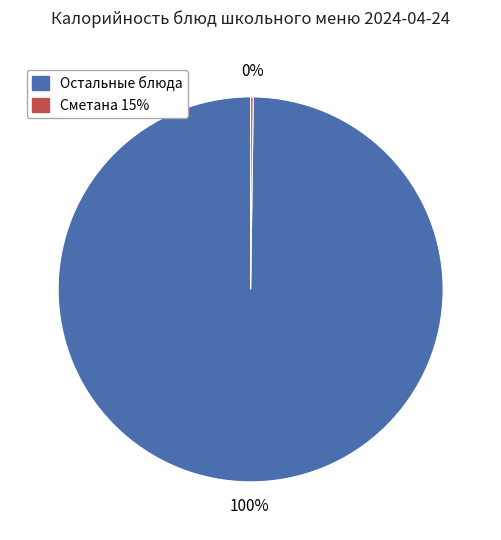

Is there any slice that represents more than half of the pie?

Yes